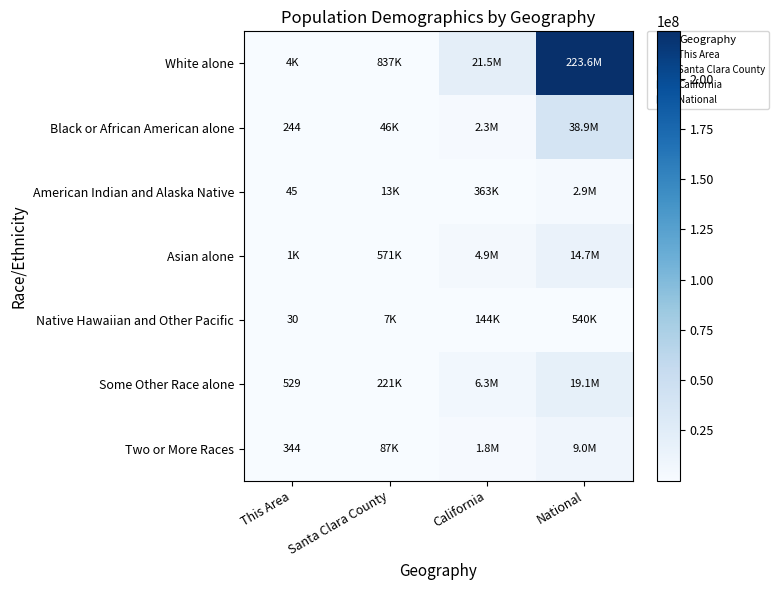

What is the spread (max minus min) of values at Santa Clara County?

829556